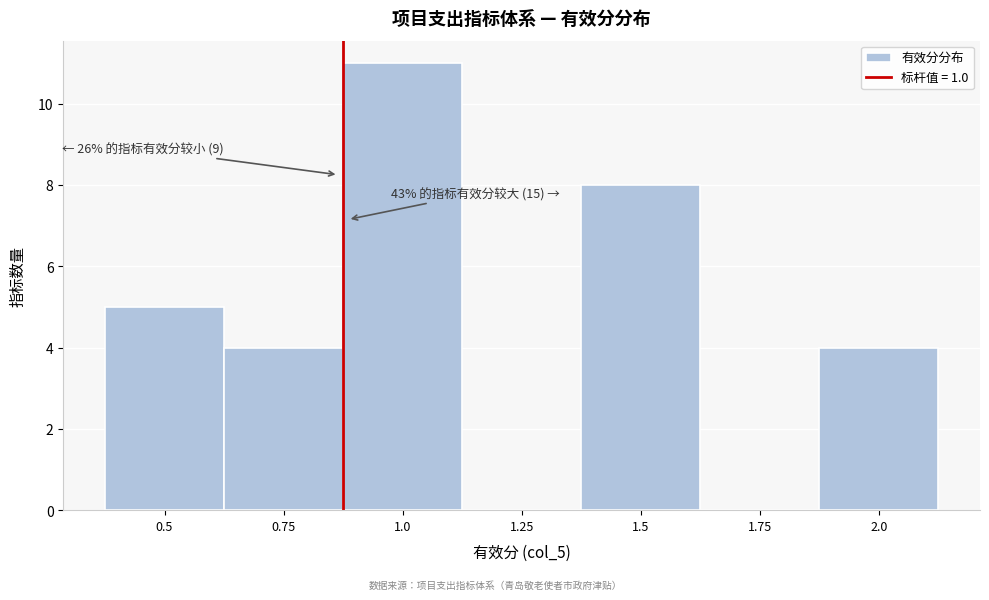

Reading right to left, extract all data points from this chart.

2.0=4	1.75=0	1.5=8	1.25=0	1.0=11	0.75=4	0.5=5